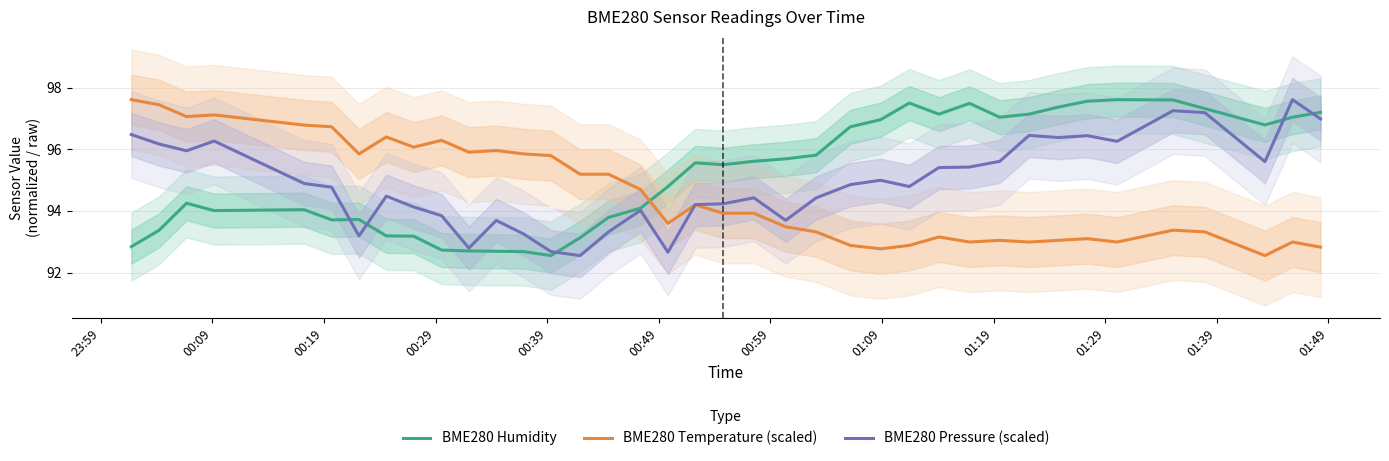

True or false: BME280 Humidity and BME280 Temperature (scaled) cross at least once.

True